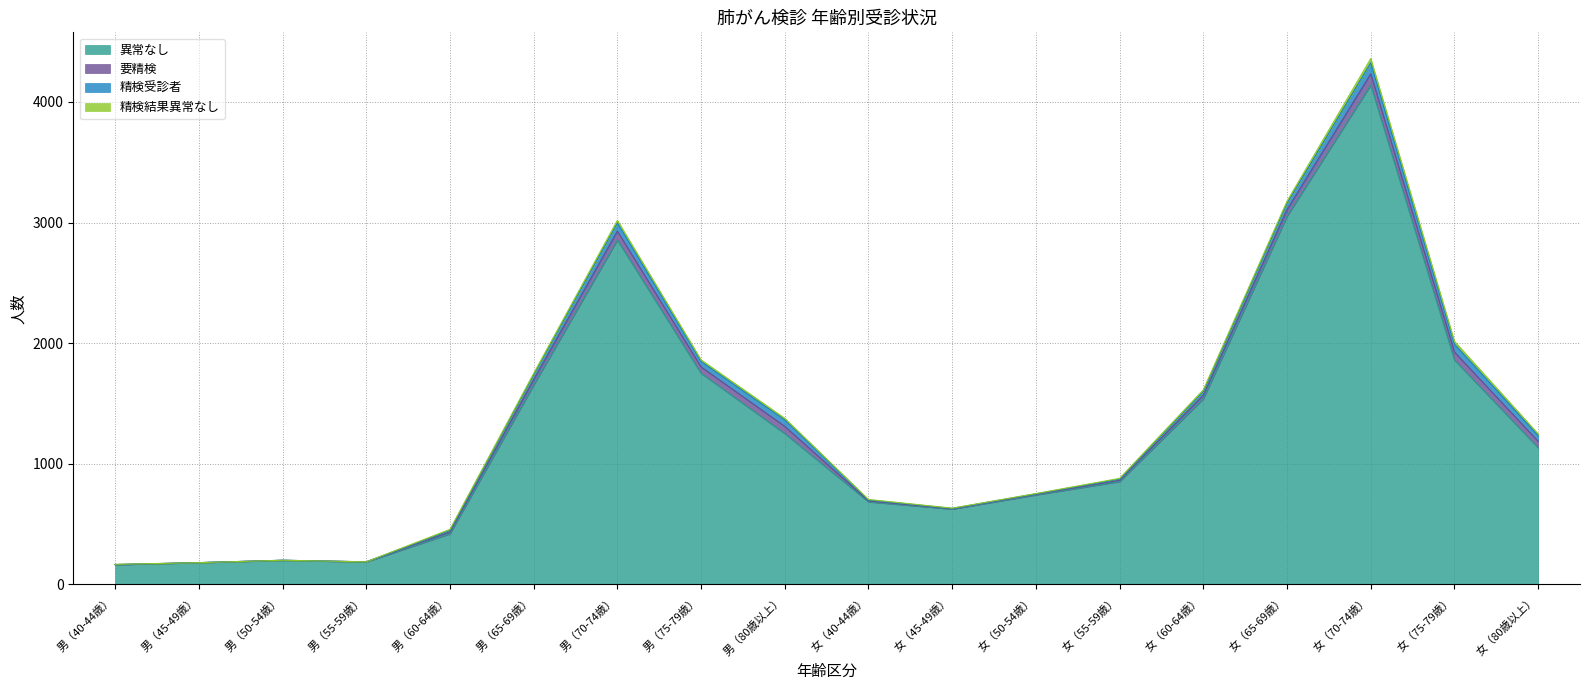

True or false: 精検受診者 and 要精検 intersect in this chart.

False